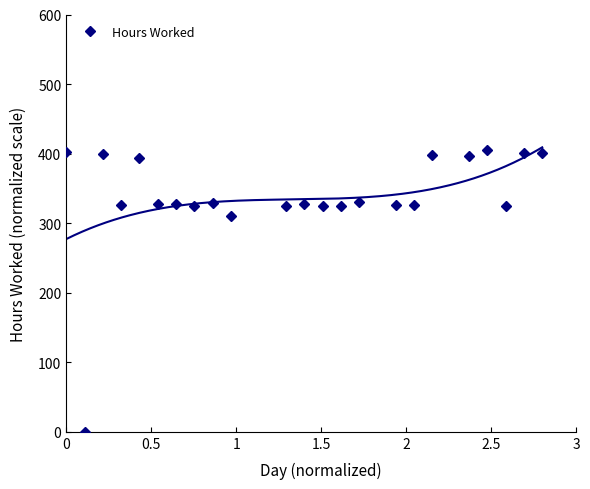

How many positive values does the Hours Worked series have?

22